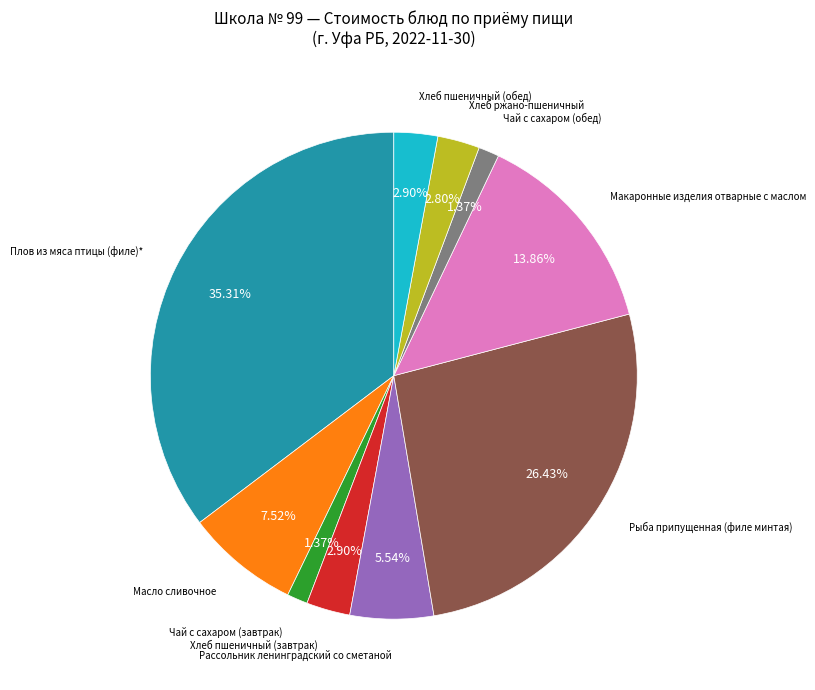

Is there any slice that represents more than half of the pie?

No